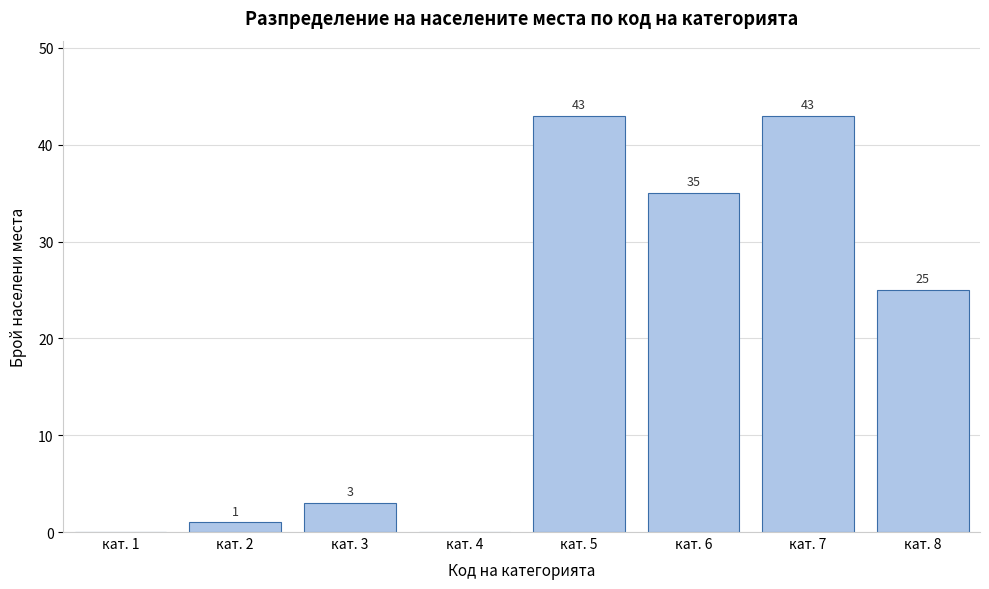

Reading left to right, list all the values displayed in this chart.

кат. 1=0	кат. 2=1	кат. 3=3	кат. 4=0	кат. 5=43	кат. 6=35	кат. 7=43	кат. 8=25